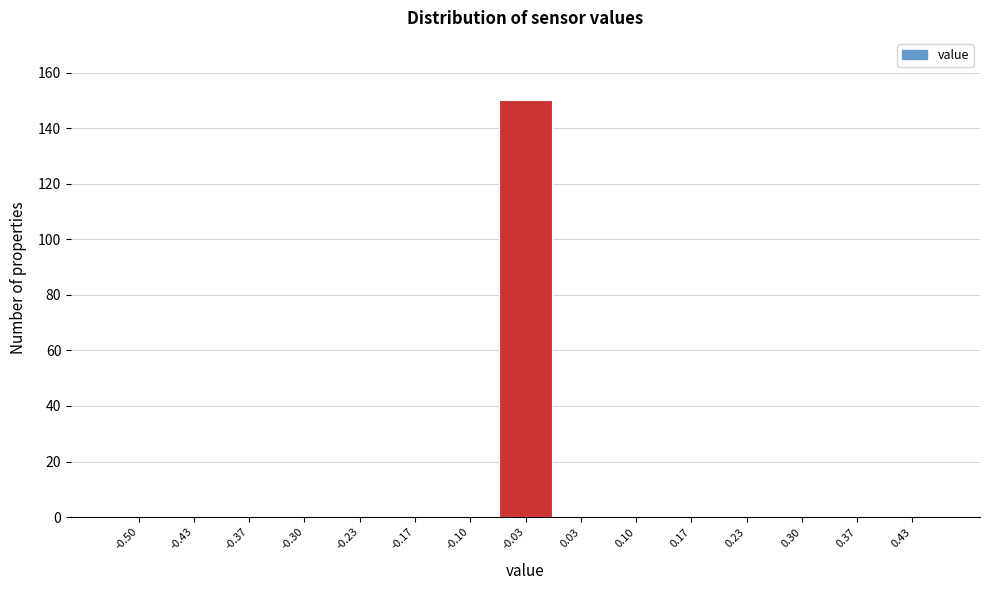

Reading left to right, list all the values displayed in this chart.

-0.50=0	-0.43=0	-0.37=0	-0.30=0	-0.23=0	-0.17=0	-0.10=0	-0.03=150	0.03=0	0.10=0	0.17=0	0.23=0	0.30=0	0.37=0	0.43=0